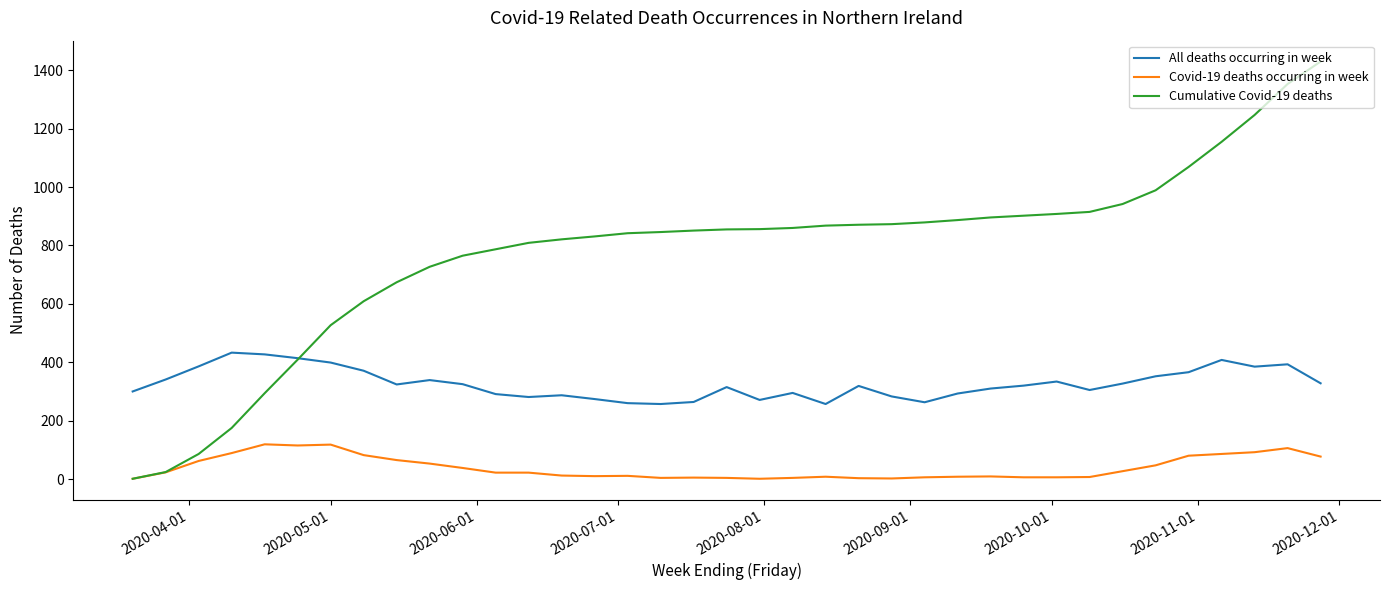

What is the highest value of the Cumulative Covid-19 deaths series?

1430